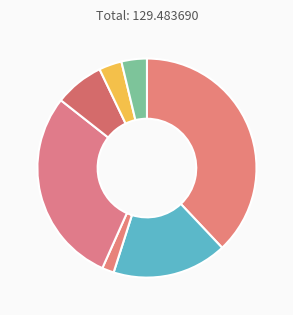

Count the number of slices in the pie.

7